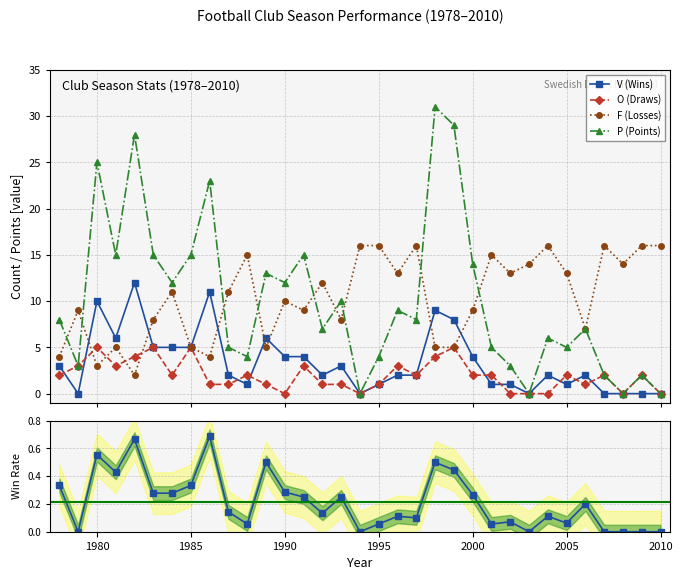

Reading left to right, transcribe all the data shown in this chart.

V (Wins): 3.0	0.0	10.0	6.0	12.0	5.0	5.0	5.0	11.0	2.0	1.0	6.0	4.0	4.0	2.0	3.0	0.0	1.0	2.0	2.0	9.0	8.0	4.0	1.0	1.0	0.0	2.0	1.0	2.0	0.0	0.0	0.0	0.0
O (Draws): 2.0	3.0	5.0	3.0	4.0	5.0	2.0	5.0	1.0	1.0	2.0	1.0	0.0	3.0	1.0	1.0	0.0	1.0	3.0	2.0	4.0	5.0	2.0	2.0	0.0	0.0	0.0	2.0	1.0	2.0	0.0	2.0	0.0
F (Losses): 4.0	9.0	3.0	5.0	2.0	8.0	11.0	5.0	4.0	11.0	15.0	5.0	10.0	9.0	12.0	8.0	16.0	16.0	13.0	16.0	5.0	5.0	9.0	15.0	13.0	14.0	16.0	13.0	7.0	16.0	14.0	16.0	16.0
P (Points): 8.0	3.0	25.0	15.0	28.0	15.0	12.0	15.0	23.0	5.0	4.0	13.0	12.0	15.0	7.0	10.0	0.0	4.0	9.0	8.0	31.0	29.0	14.0	5.0	3.0	0.0	6.0	5.0	7.0	2.0	0.0	2.0	0.0
Win Rate: 0.3	0.0	0.6	0.4	0.7	0.3	0.3	0.3	0.7	0.1	0.1	0.5	0.3	0.2	0.1	0.2	0.0	0.1	0.1	0.1	0.5	0.4	0.3	0.1	0.1	0.0	0.1	0.1	0.2	0.0	0.0	0.0	0.0